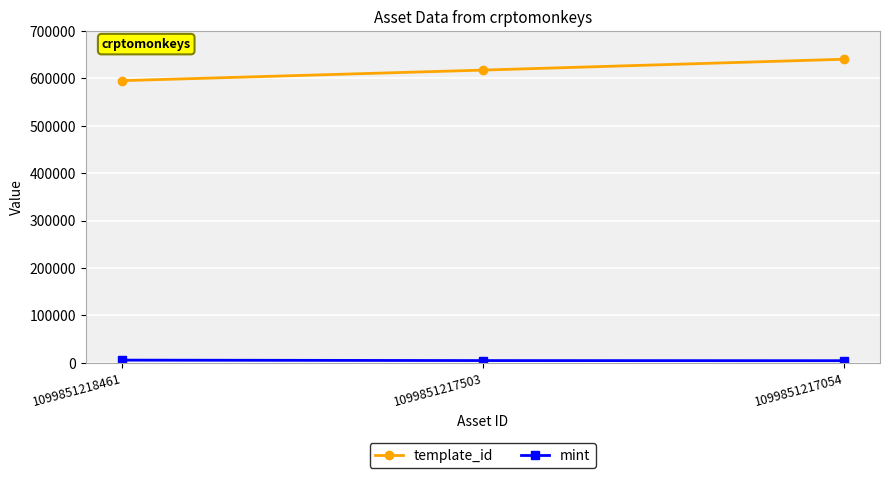

True or false: template_id has a value of 885534 at 1099851217503.

False